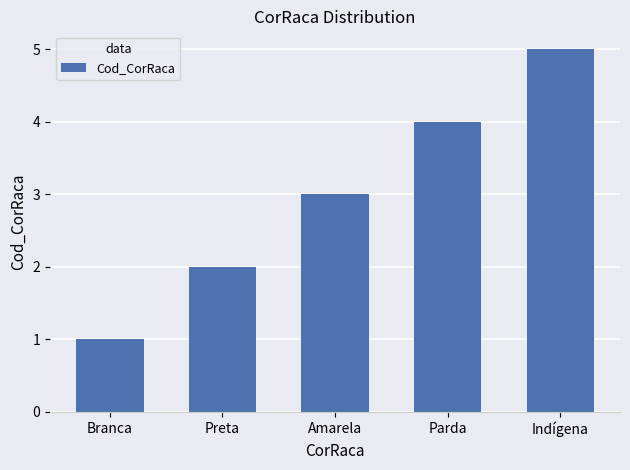

What position from the right is Branca?

5